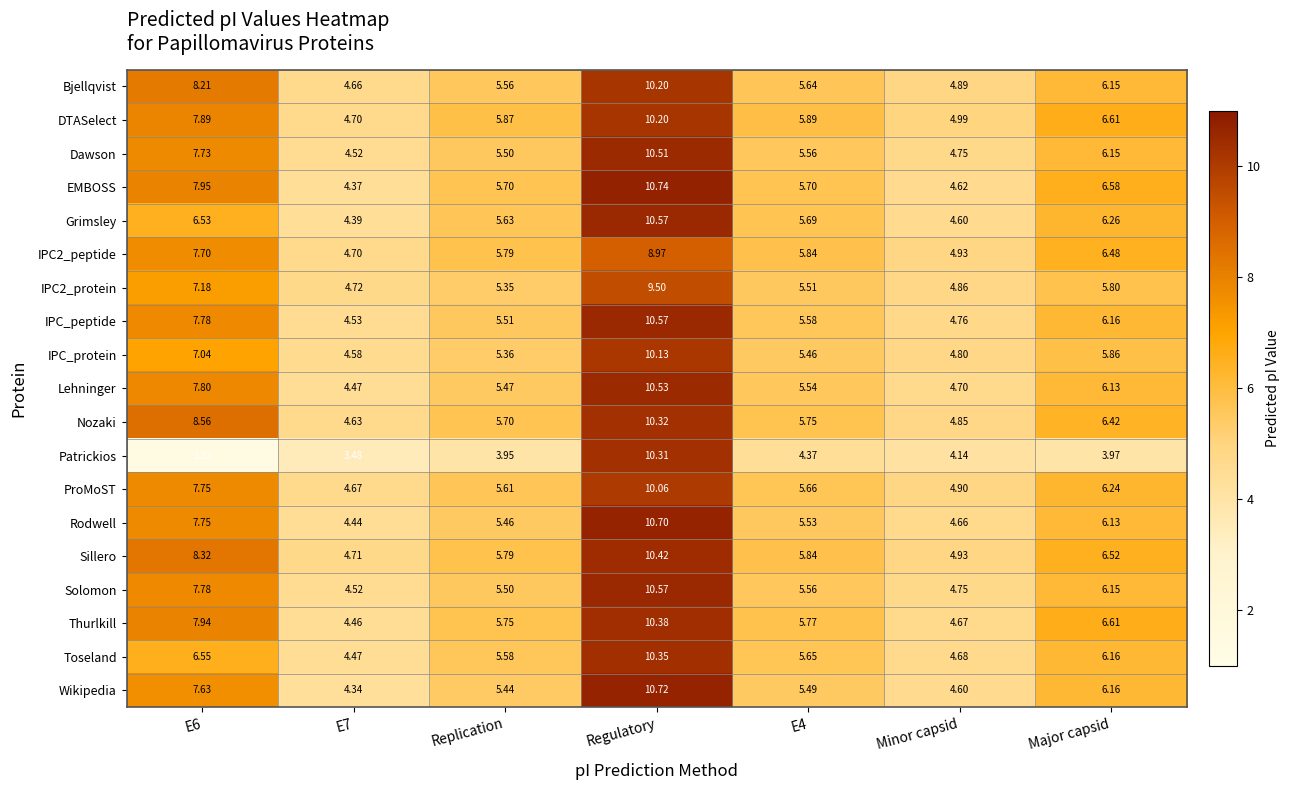

At which category is the sum across all series the highest?

Regulatory